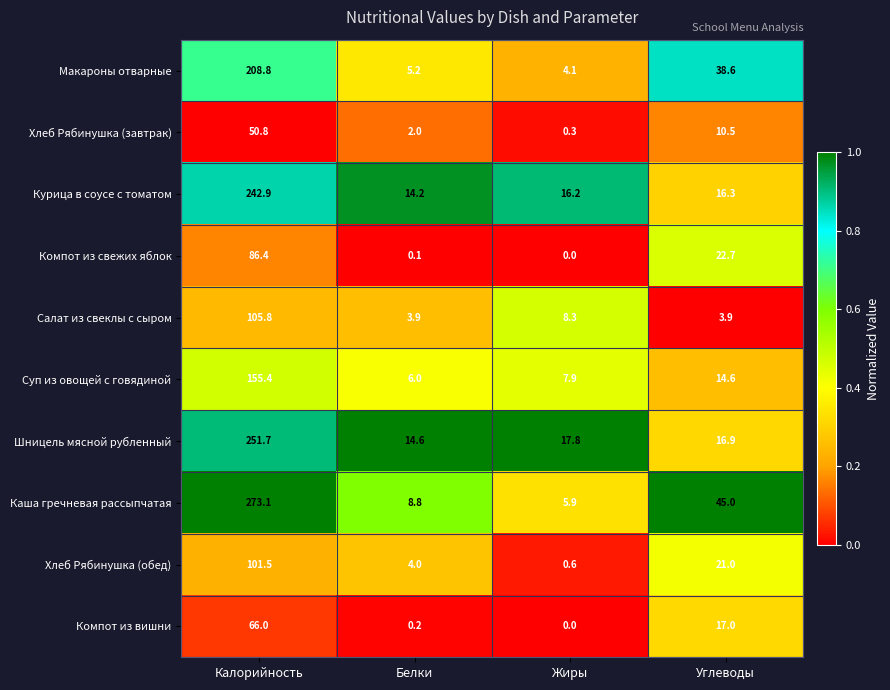

Which series has the largest total across all categories?

Каша гречневая рассыпчатая